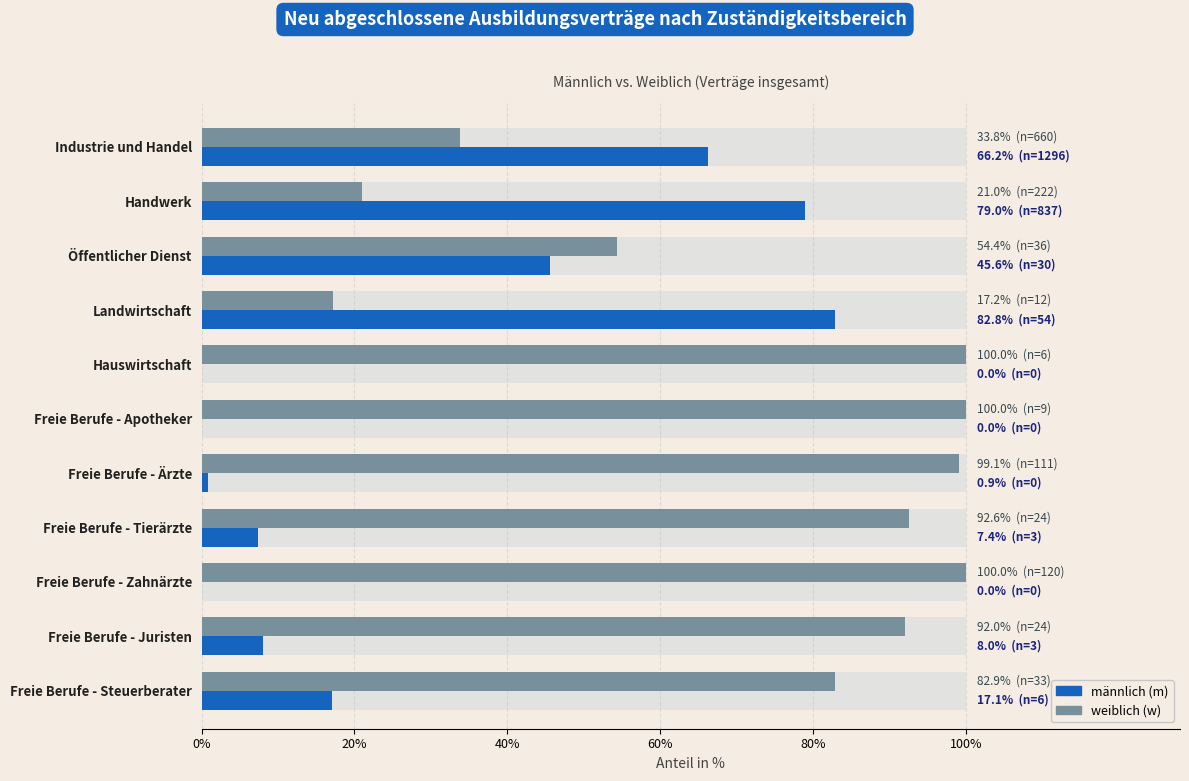

Is it true that männlich (m) equals 39.4 at Landwirtschaft?

False